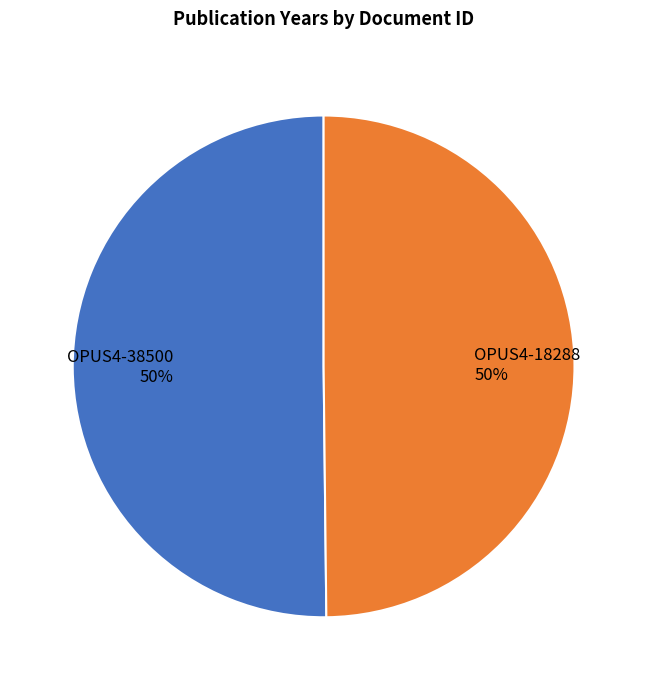

Approximately how many times larger is the value at OPUS4-18288 compared to OPUS4-38500?

1.0